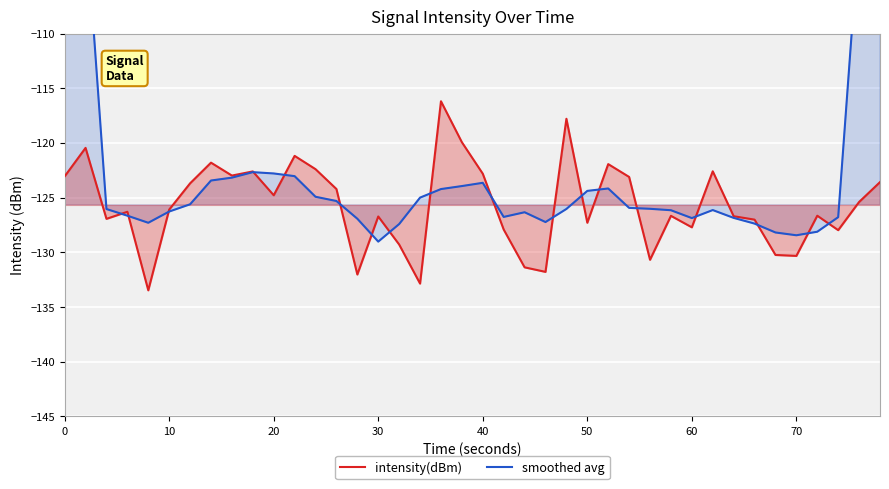

How many lines are shown in the chart?

2